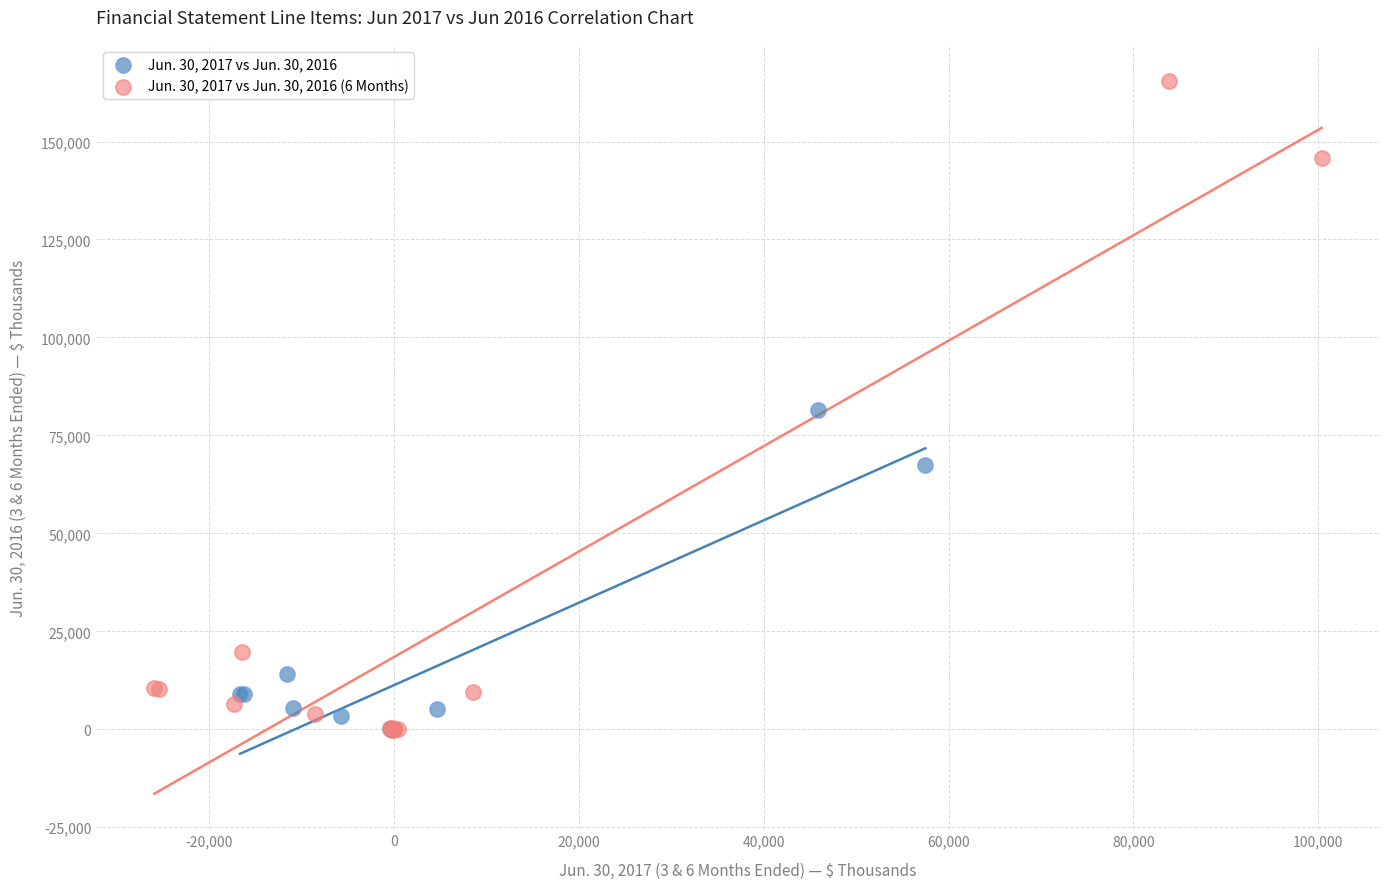

Which series has the largest Y range (max minus min)?

Jun. 30, 2017 vs Jun. 30, 2016 (6 Months)